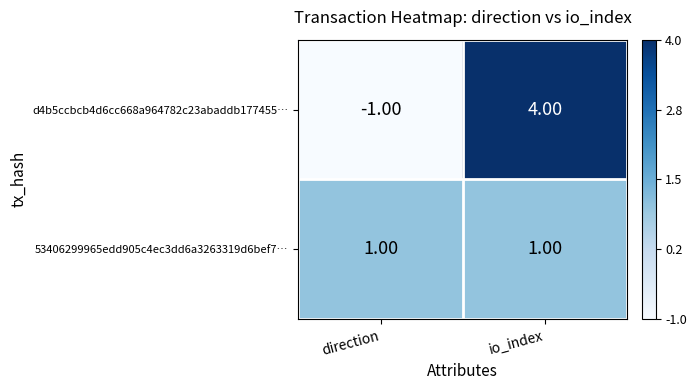

Which category has the highest value across all series?

io_index